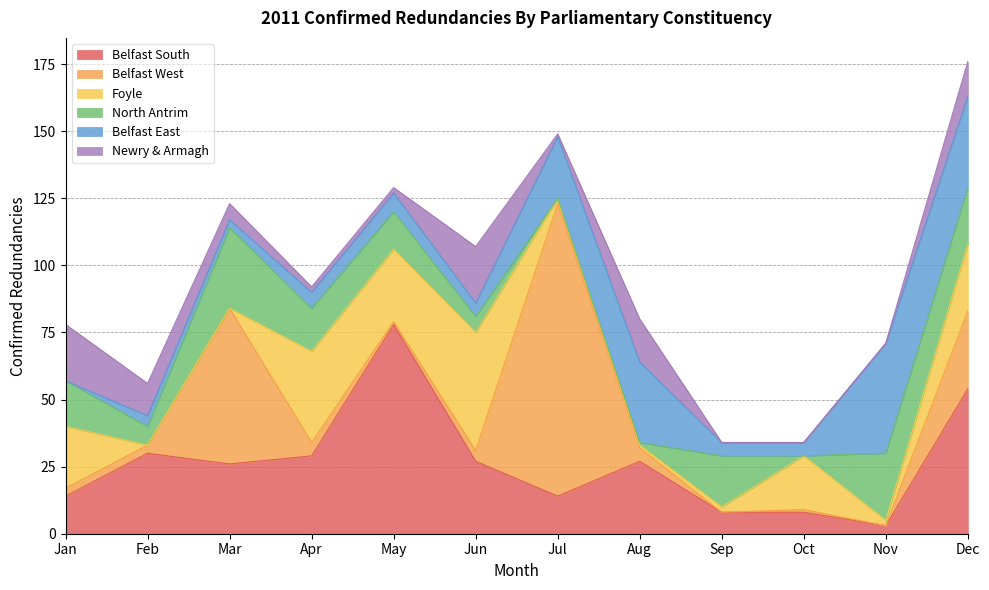

What is the sum of the Newry & Armagh values at Dec and Jun?

34